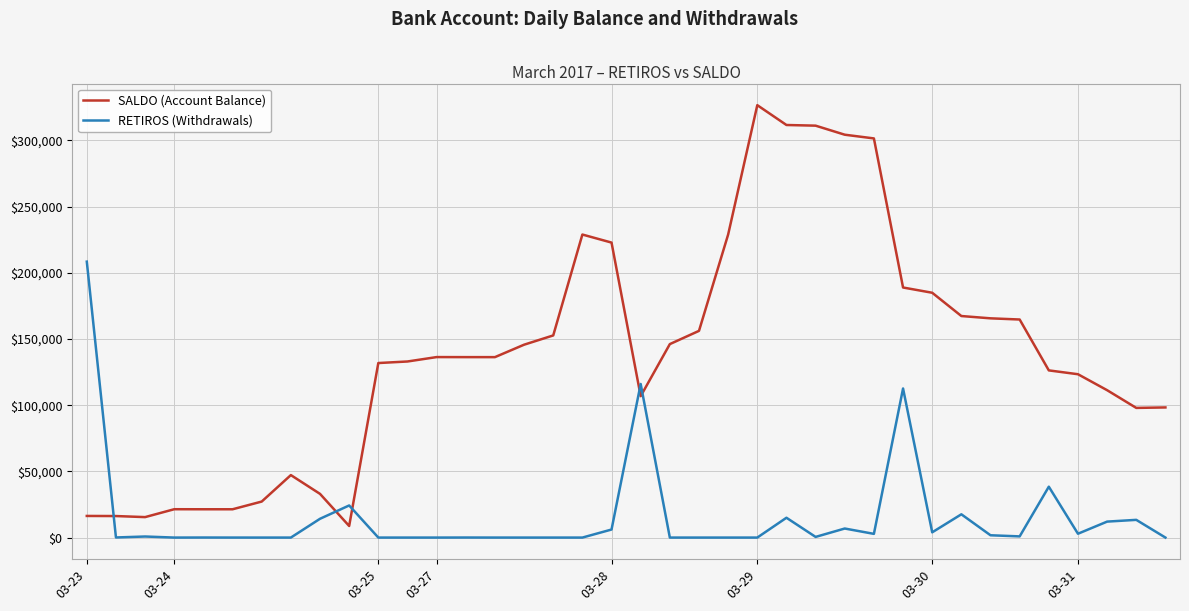

What is the minimum value for SALDO (Account Balance)?

8754.1